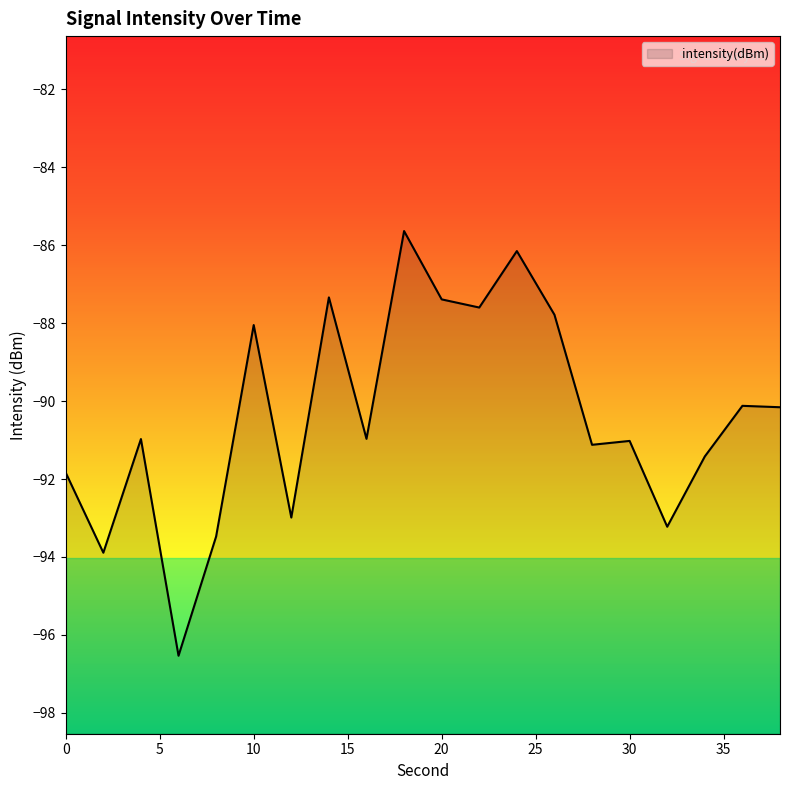

How many interior local peaks (higher than both neighbors) does the data have?

7